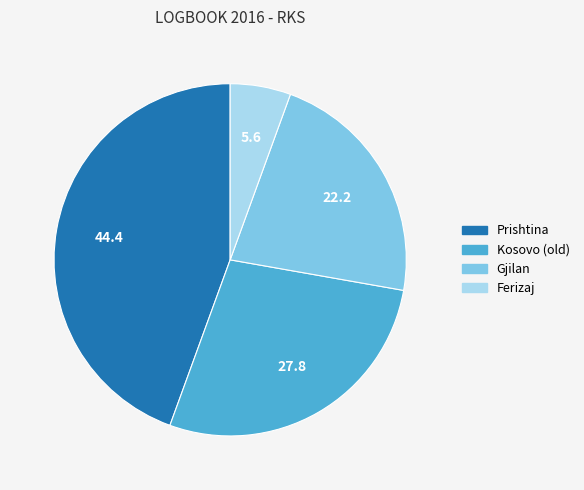

Between Kosovo (old) and Gjilan, which is larger?

Kosovo (old)